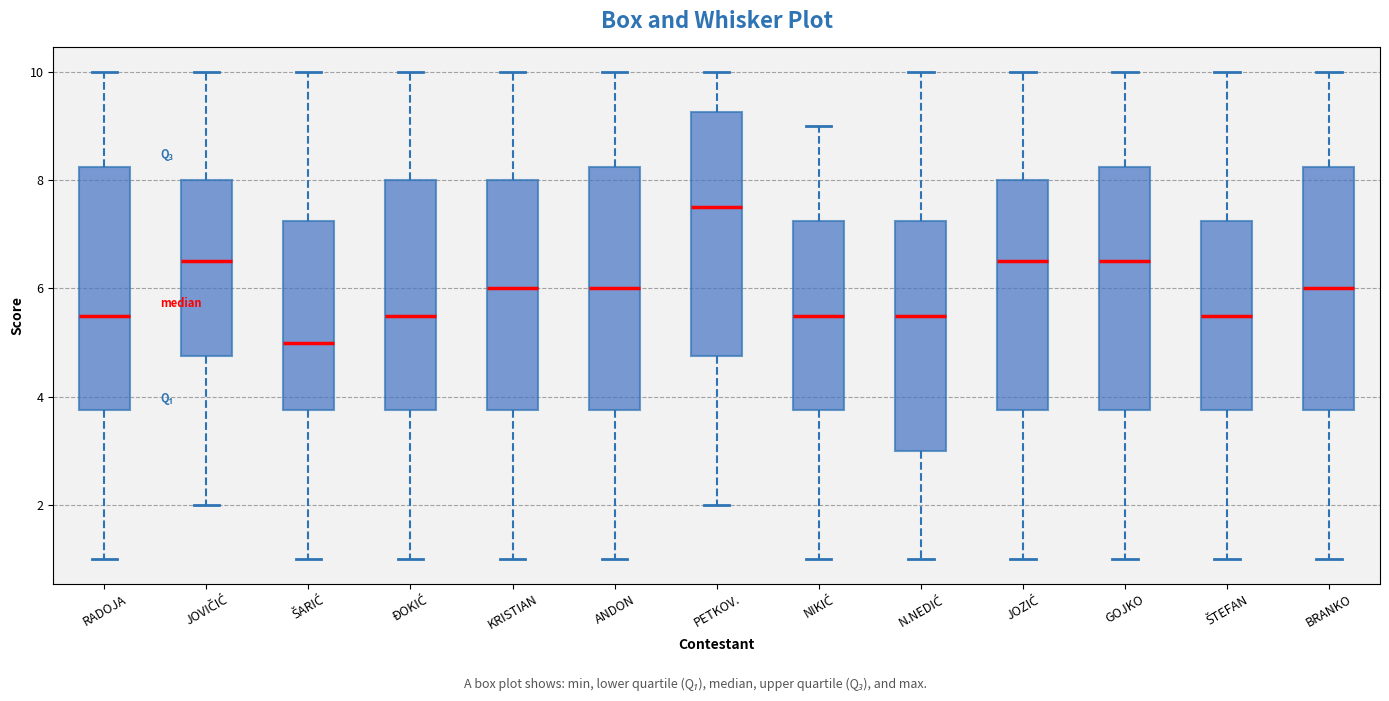

Where does the median line of the box for ĐOKIĆ sit on the y-axis? The values are not printed on the chart, so give them approximately, as read against the axis.

5.6